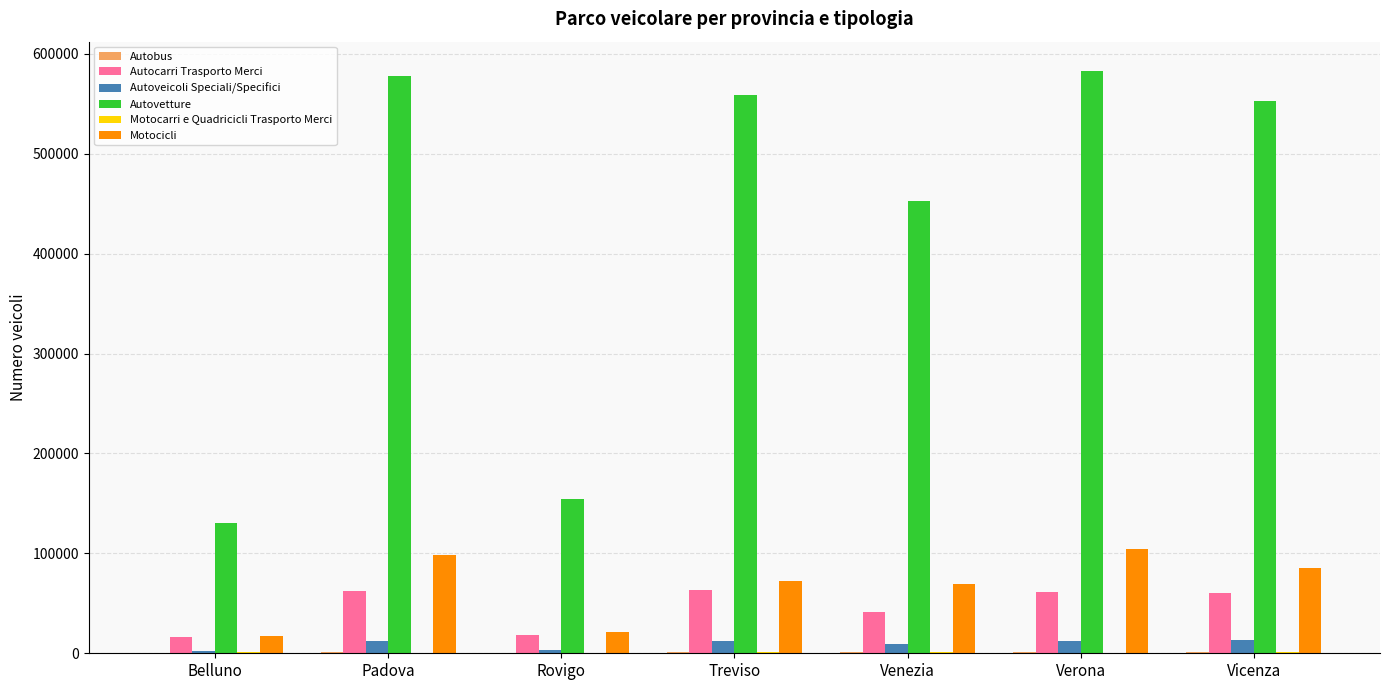

What is the greatest value displayed?

582950